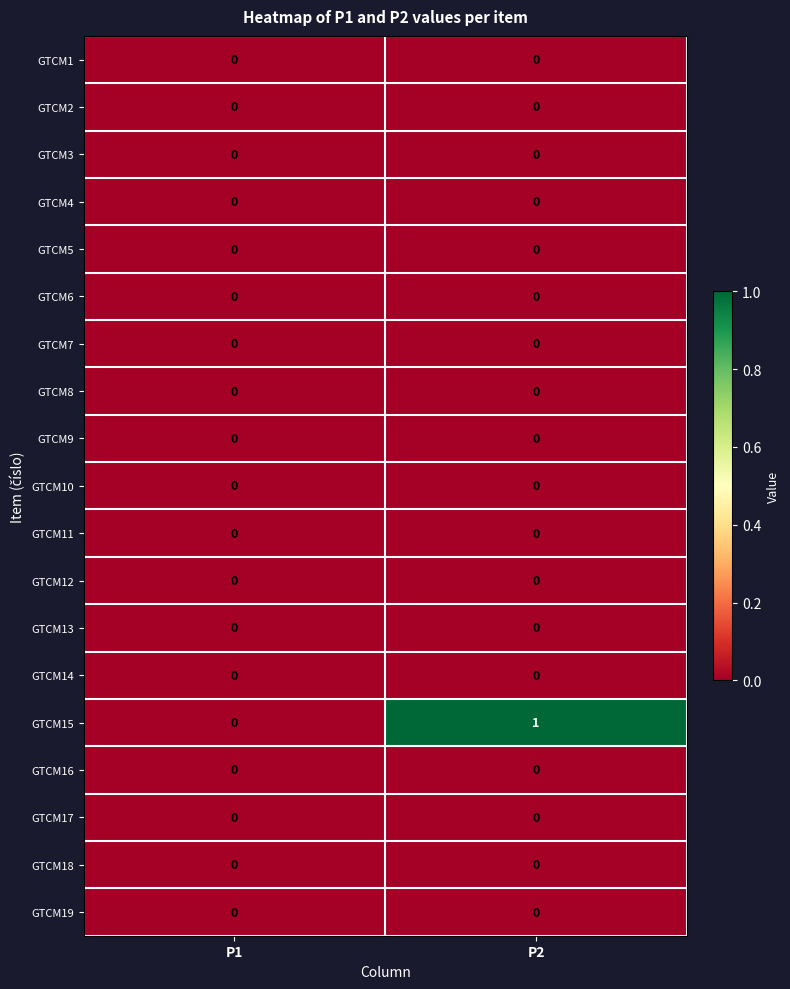

Which series has the widest spread of values?

GTCM15